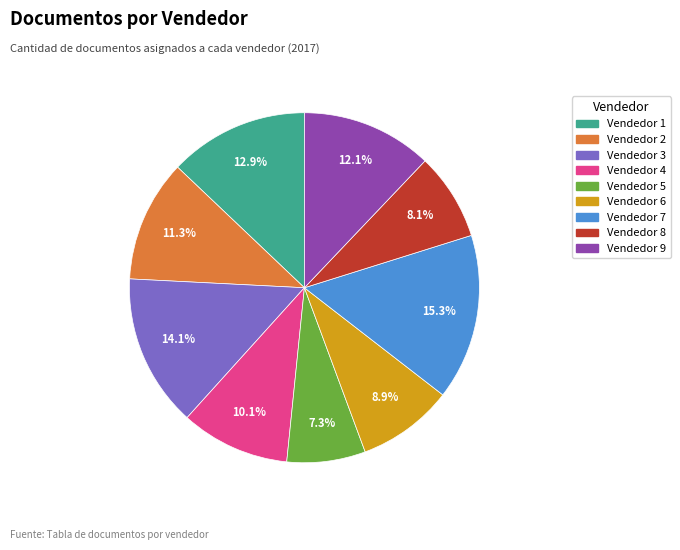

What is the ratio of the value at Vendedor 7 to the value at Vendedor 3?

1.1